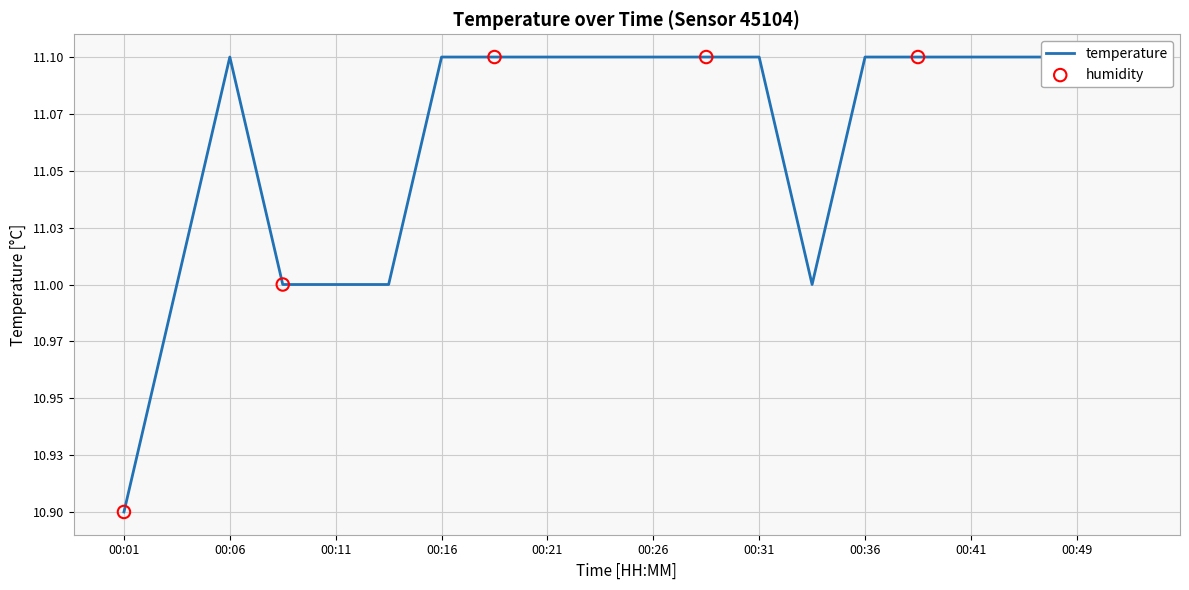

What is the change in value from 00:01 to 00:49?

+0.2